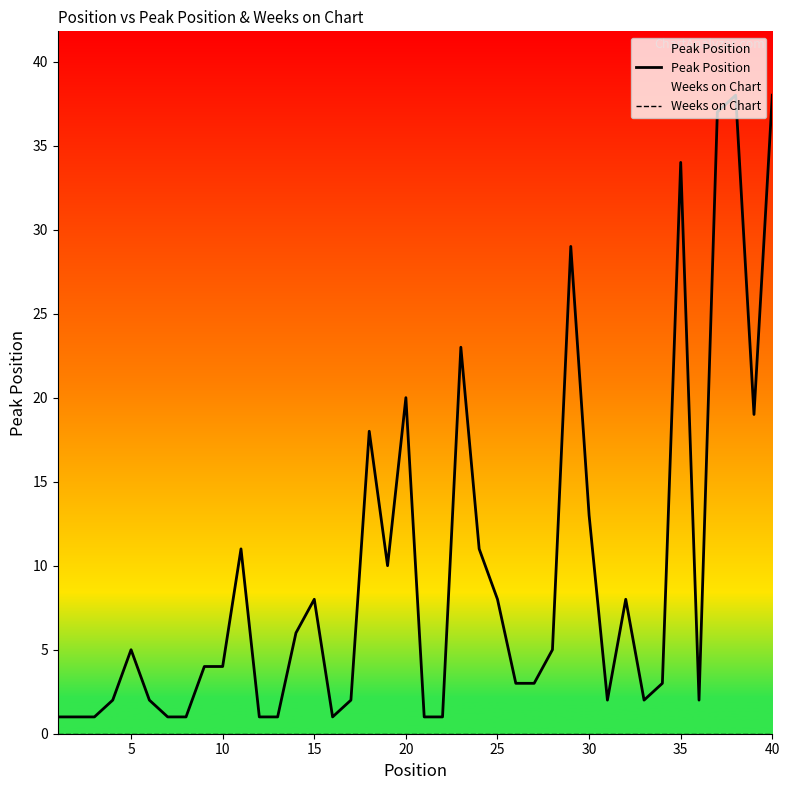

How many categories are shown in the chart?

40